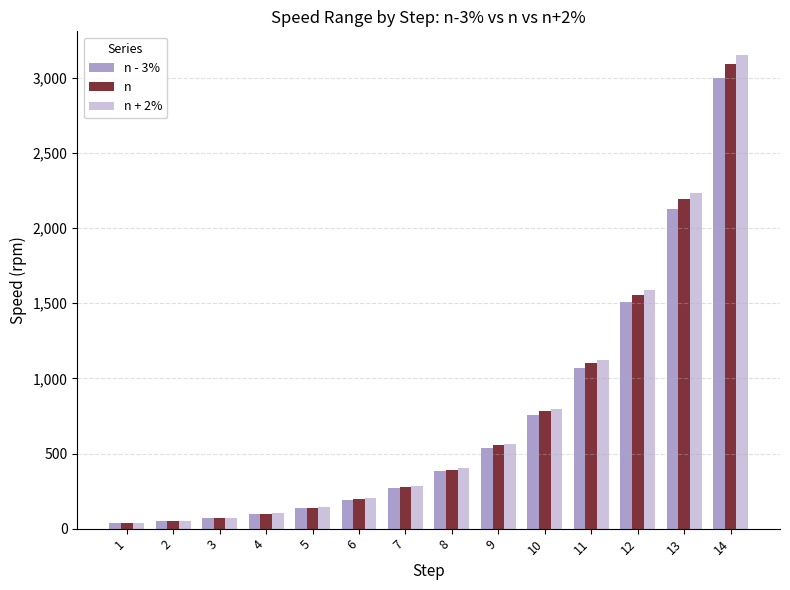

At which label is n closest to 1563?

12